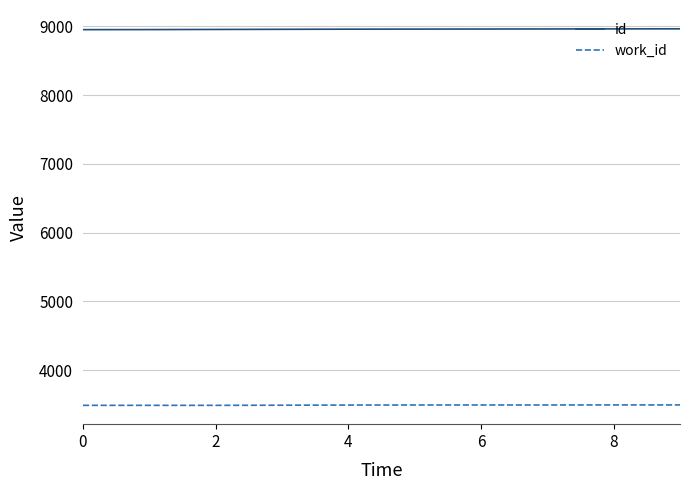

True or false: id and work_id cross at least once.

False